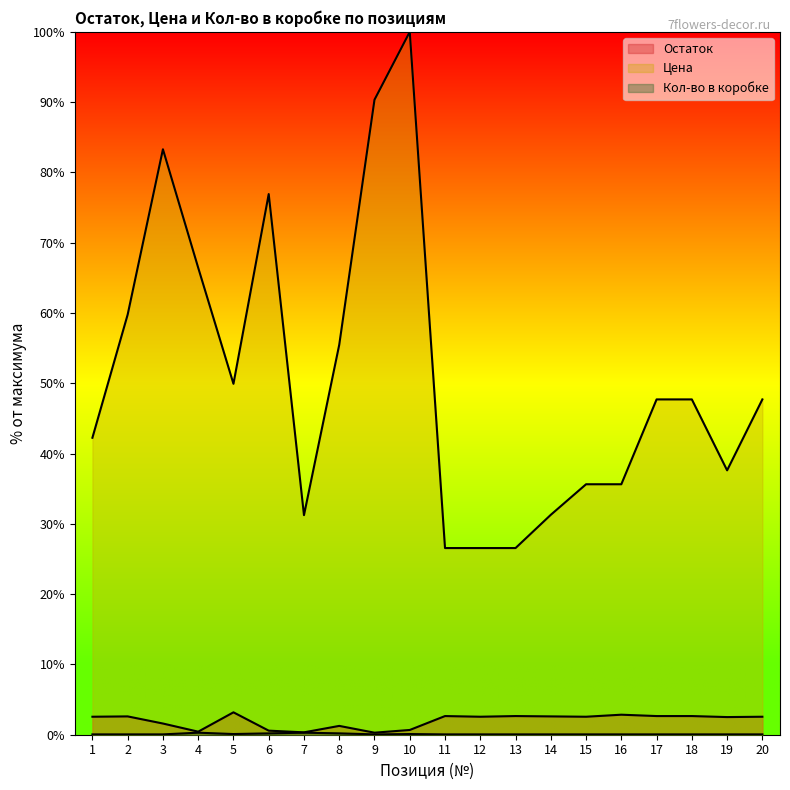

What is the difference between the maximum and minimum values in the Остаток series?

2.9